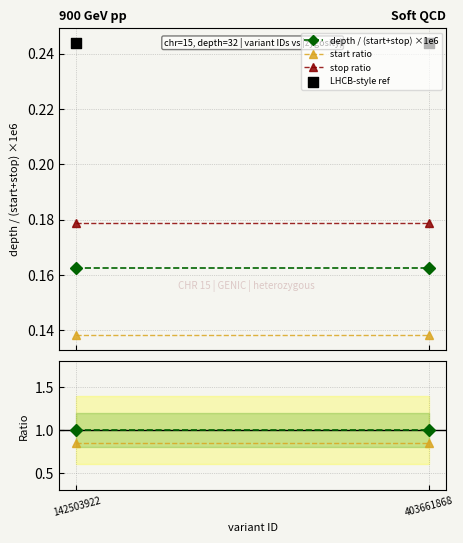

Which series has the widest spread of Y values?

depth / (start+stop) ×1e6